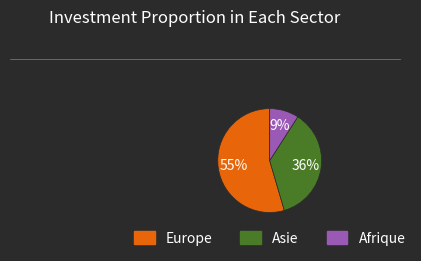

The Europe slice represents 41% of the pie. True or false?

False